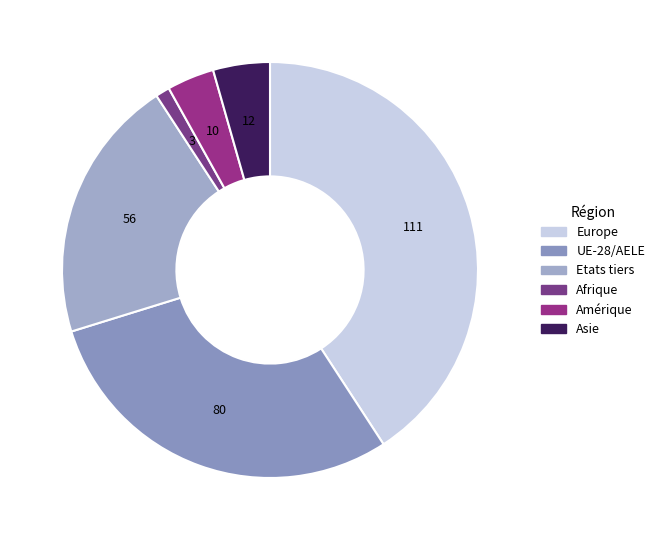

Which category has the smallest portion of the pie?

Afrique